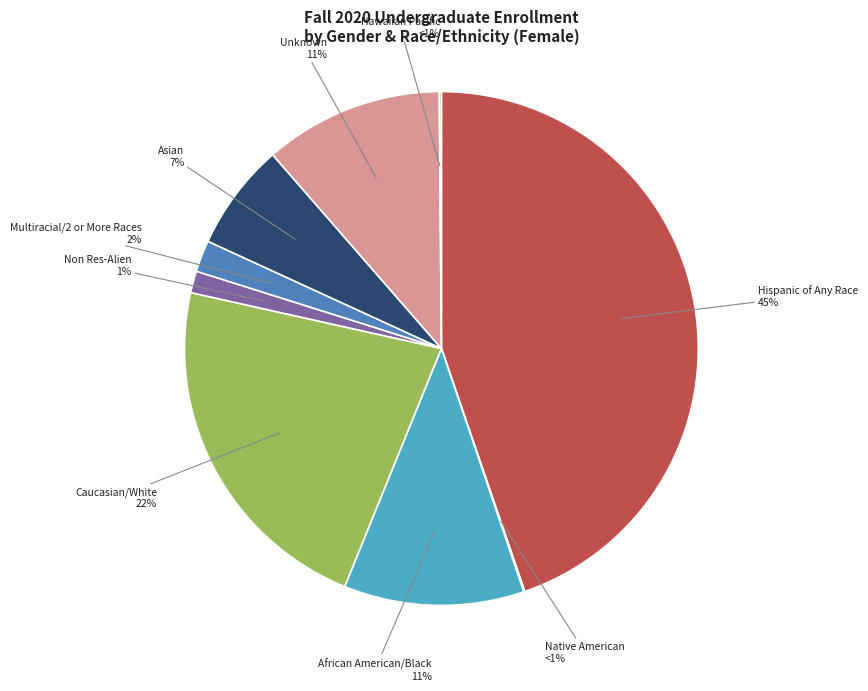

To the nearest percent, what percentage of the pie is Hispanic of Any Race?

45%